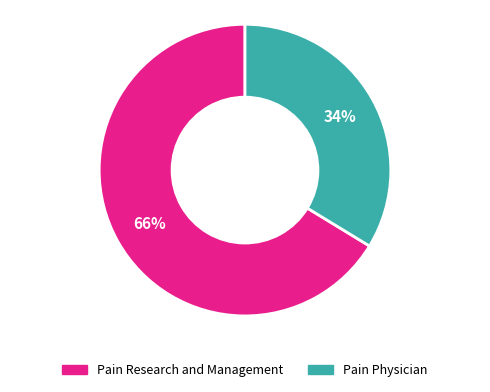

Combined, do Pain Research and Management and Pain Physician account for over 50%?

Yes